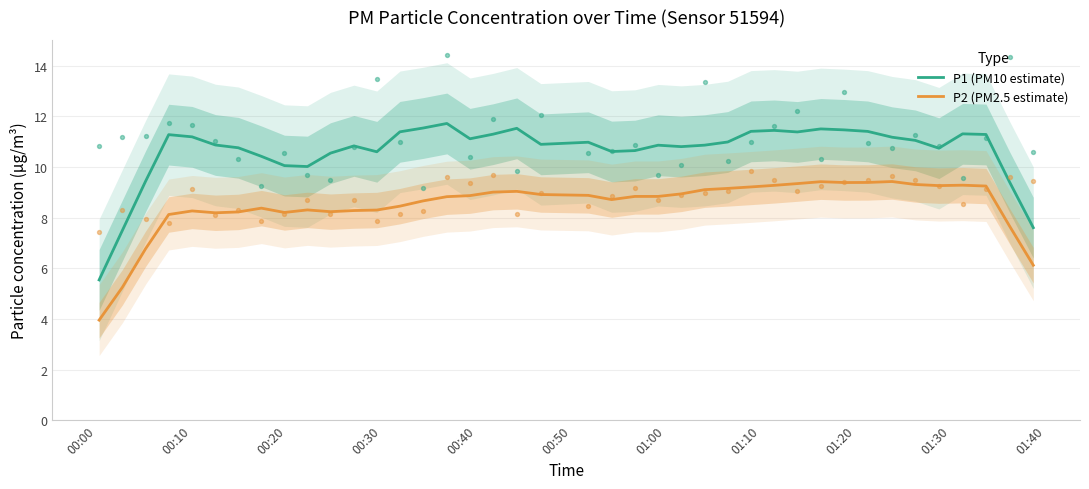

What is the maximum value for P1 (PM10 estimate)?

11.7